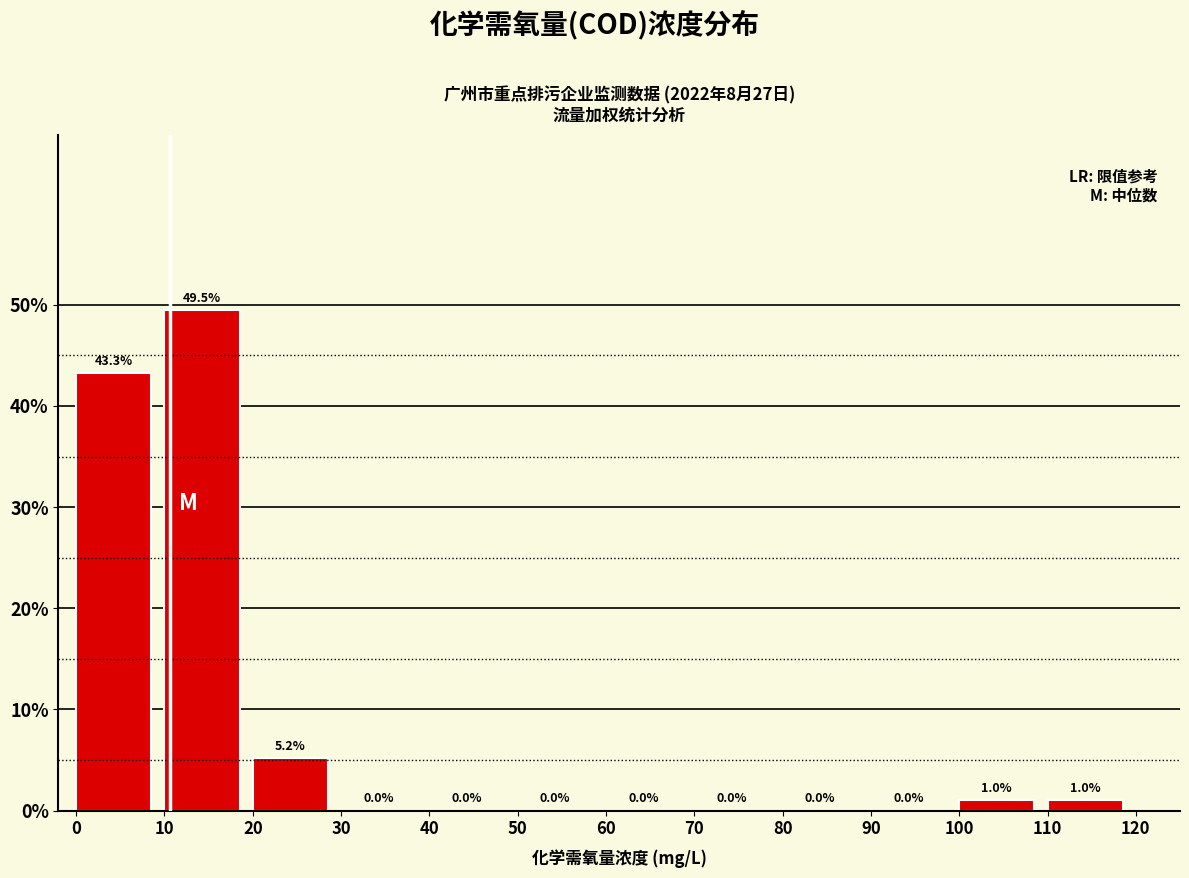

How tall is the bar that spans 0 to 10 on the x-axis?

43.3